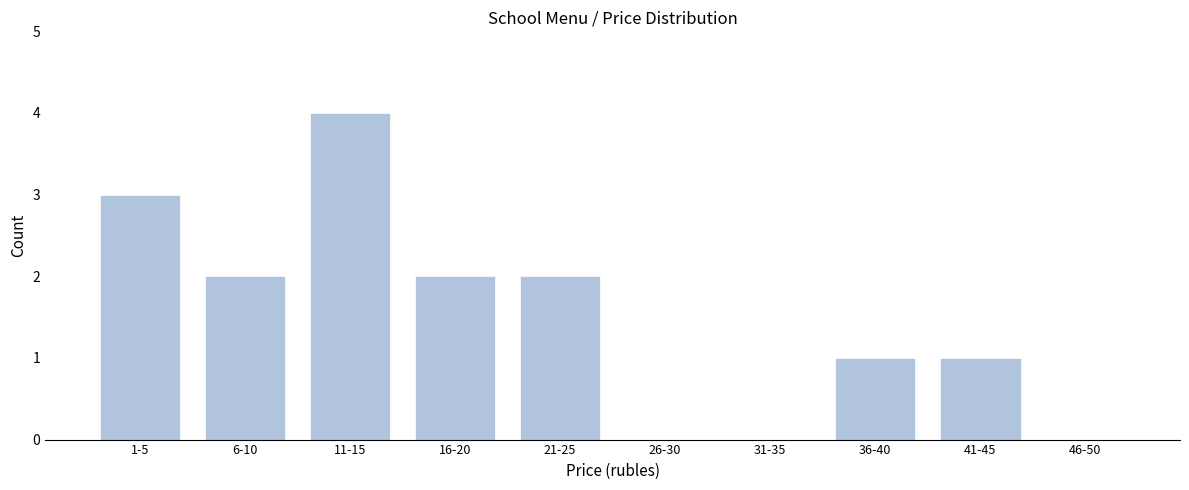

Reading left to right, transcribe all the data shown in this chart.

1-5=3	6-10=2	11-15=4	16-20=2	21-25=2	26-30=0	31-35=0	36-40=1	41-45=1	46-50=0